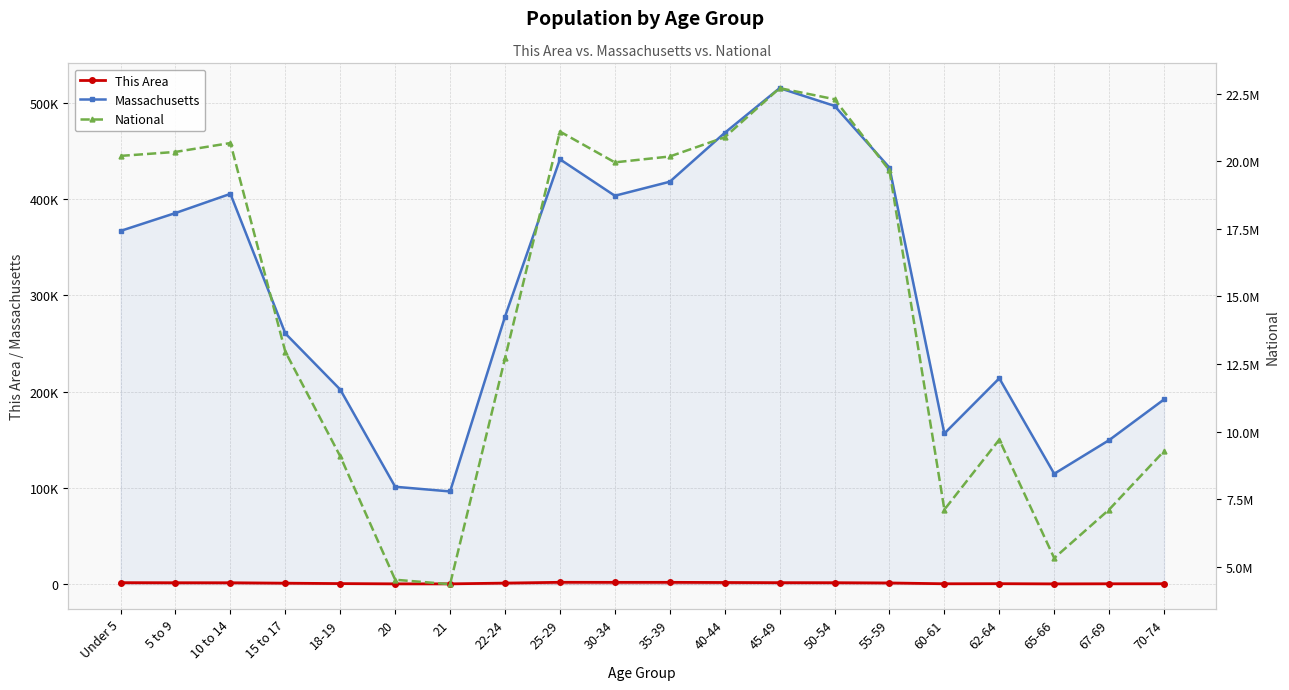

Which series changed the most between 20 and 40-44?

National